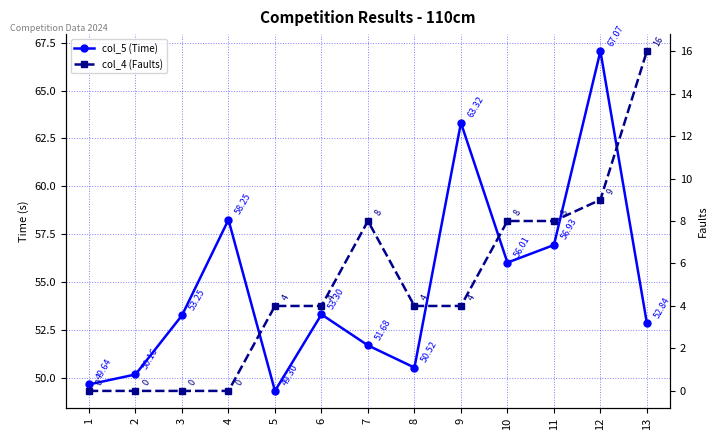

At which category is the sum across all series the highest?

12